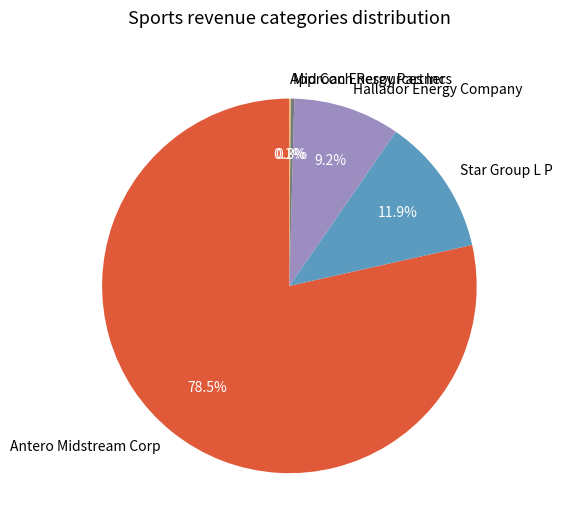

Which has a higher value, Antero Midstream Corp or Mid Con Energy Partners?

Antero Midstream Corp